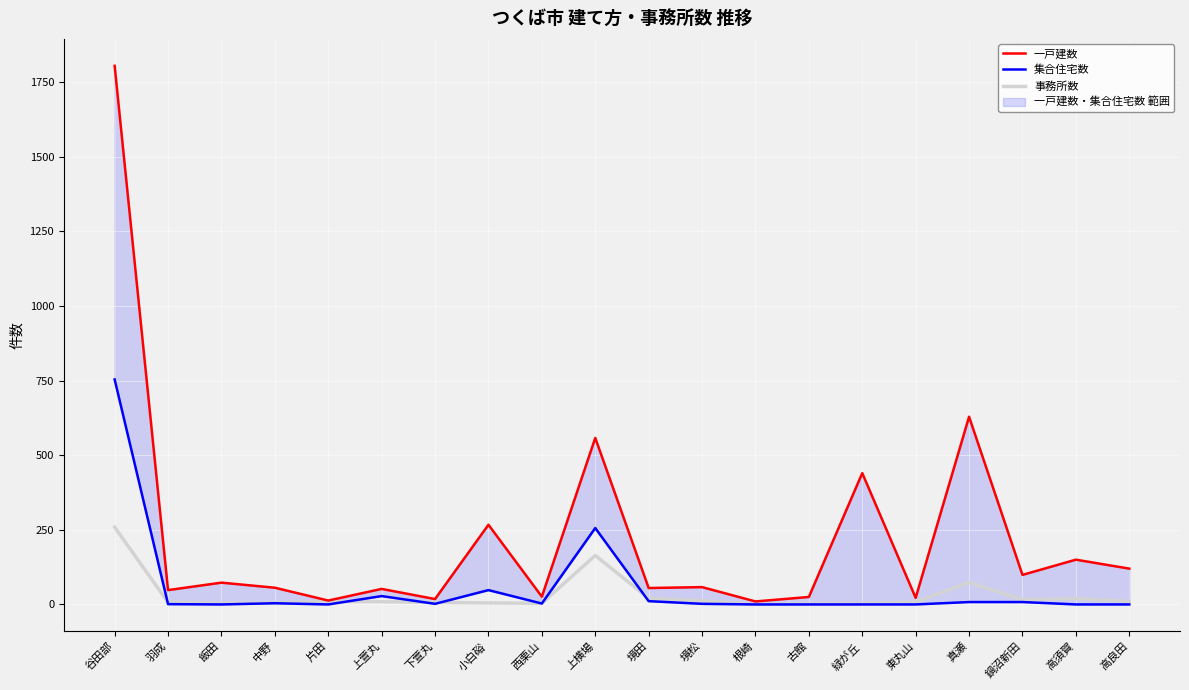

Count the number of categories in the chart.

20